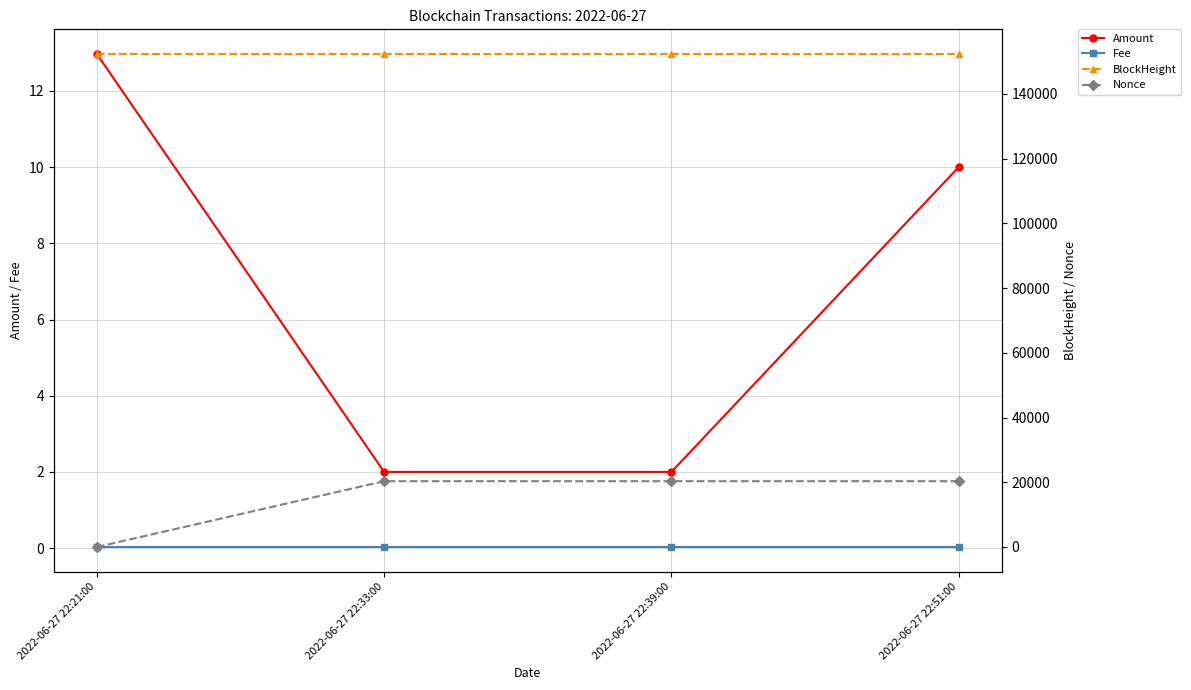

In Nonce, how many points are higher than both neighbors (excluding endpoints)?

1